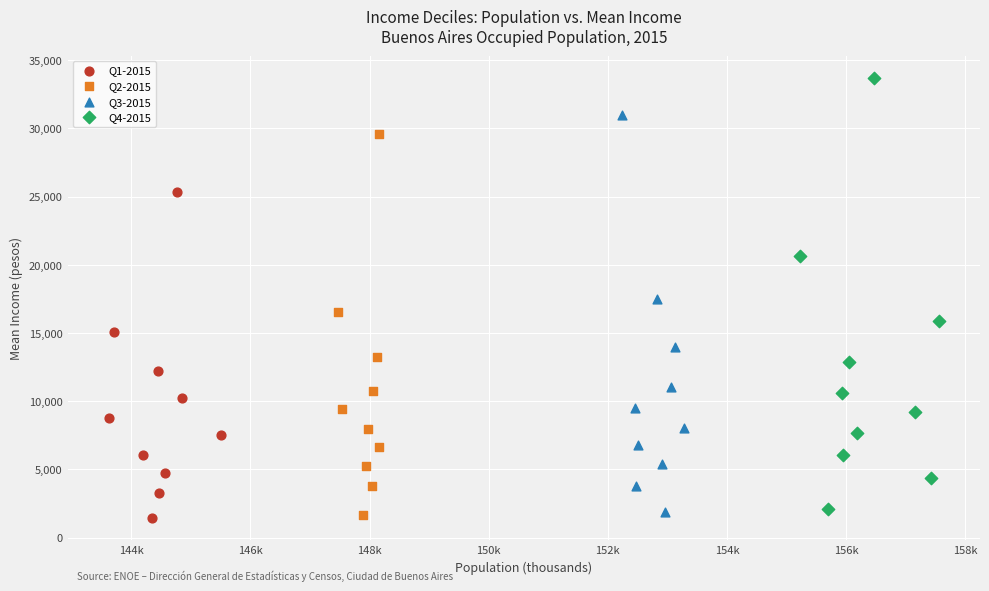

What are all the series names shown in the legend?

Q1-2015, Q2-2015, Q3-2015, Q4-2015